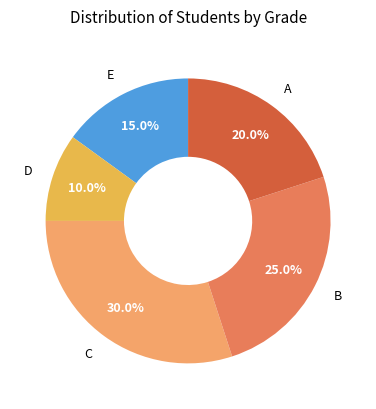

How many slices are in this pie chart?

5